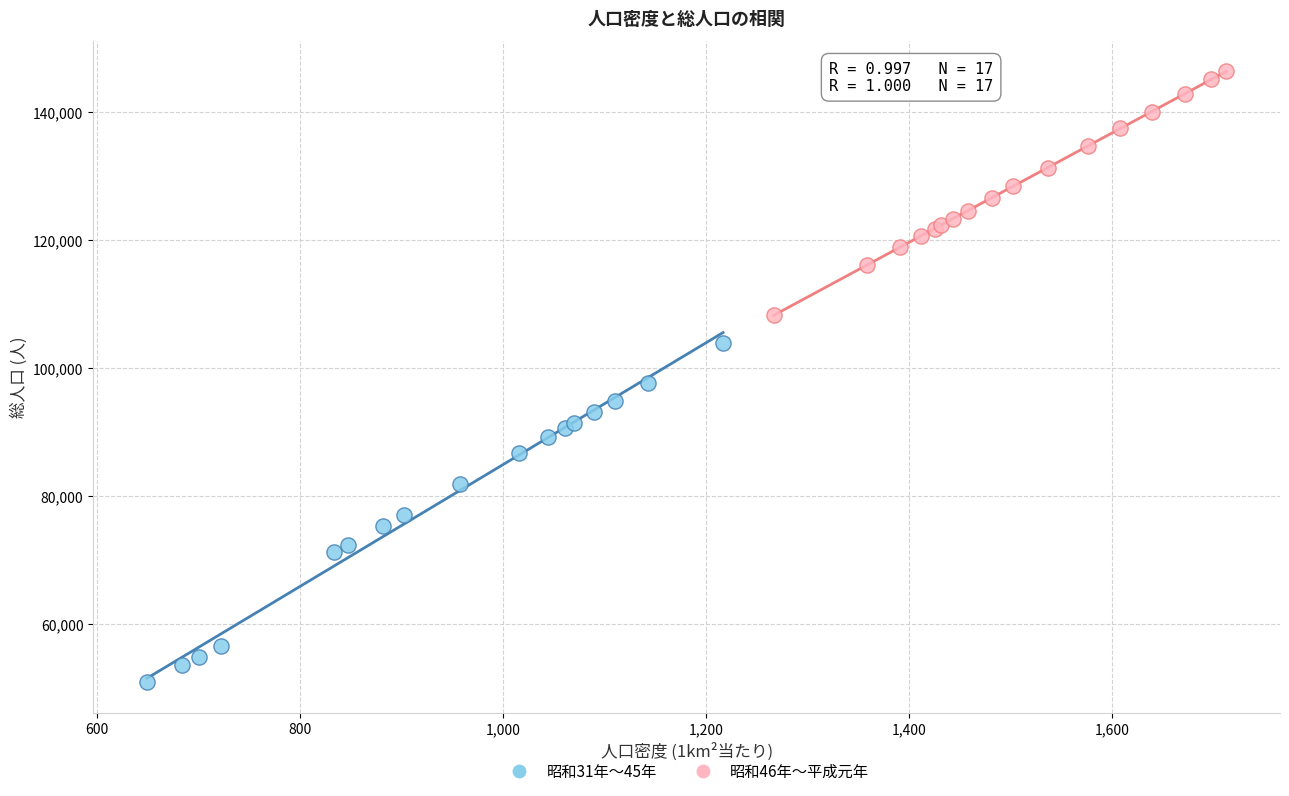

Which series contains the lowest Y value?

昭和31年〜45年